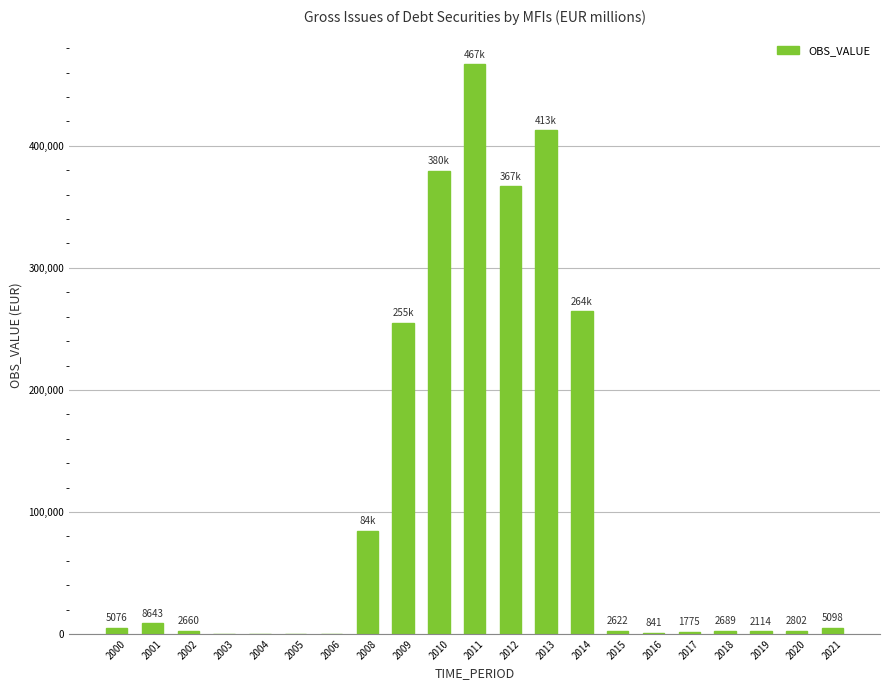

Is it true that the value at 2008 is 84447.6?

True